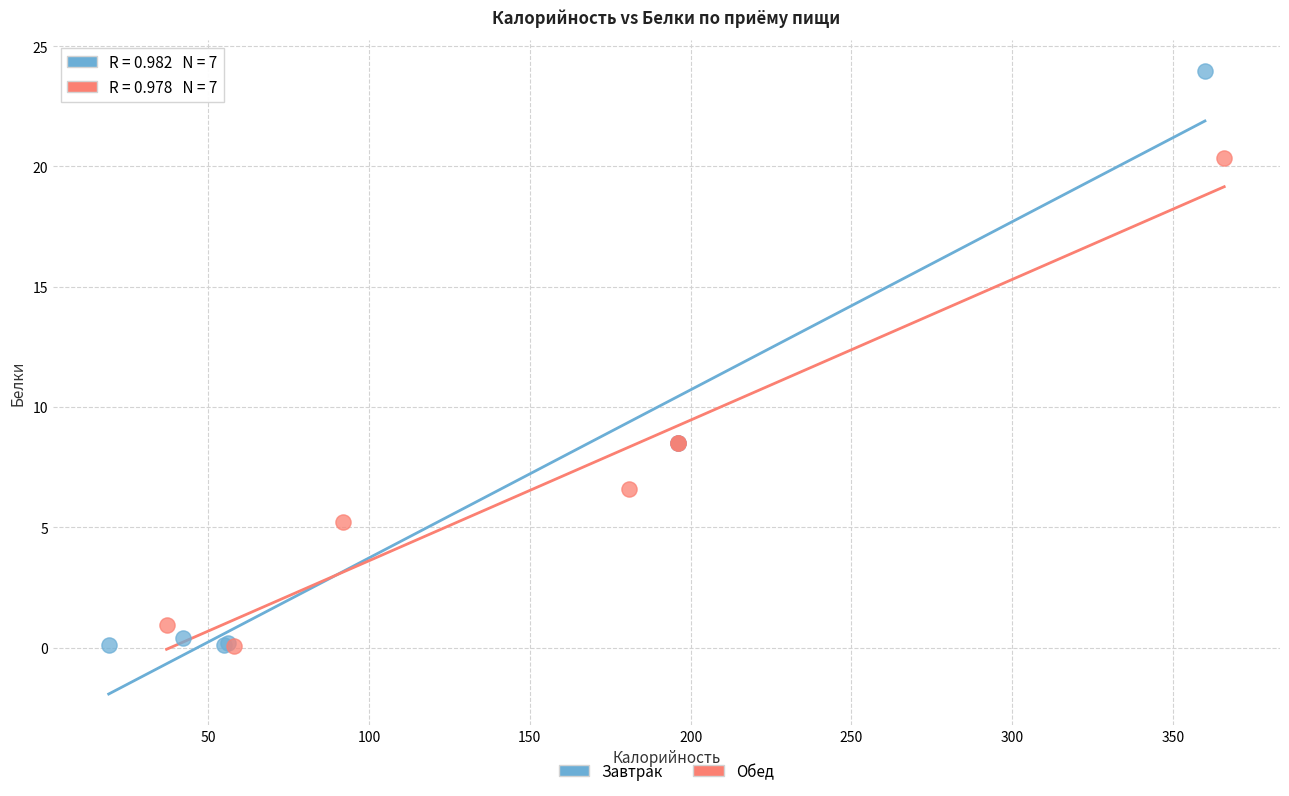

Which series has the widest spread of Y values?

Завтрак